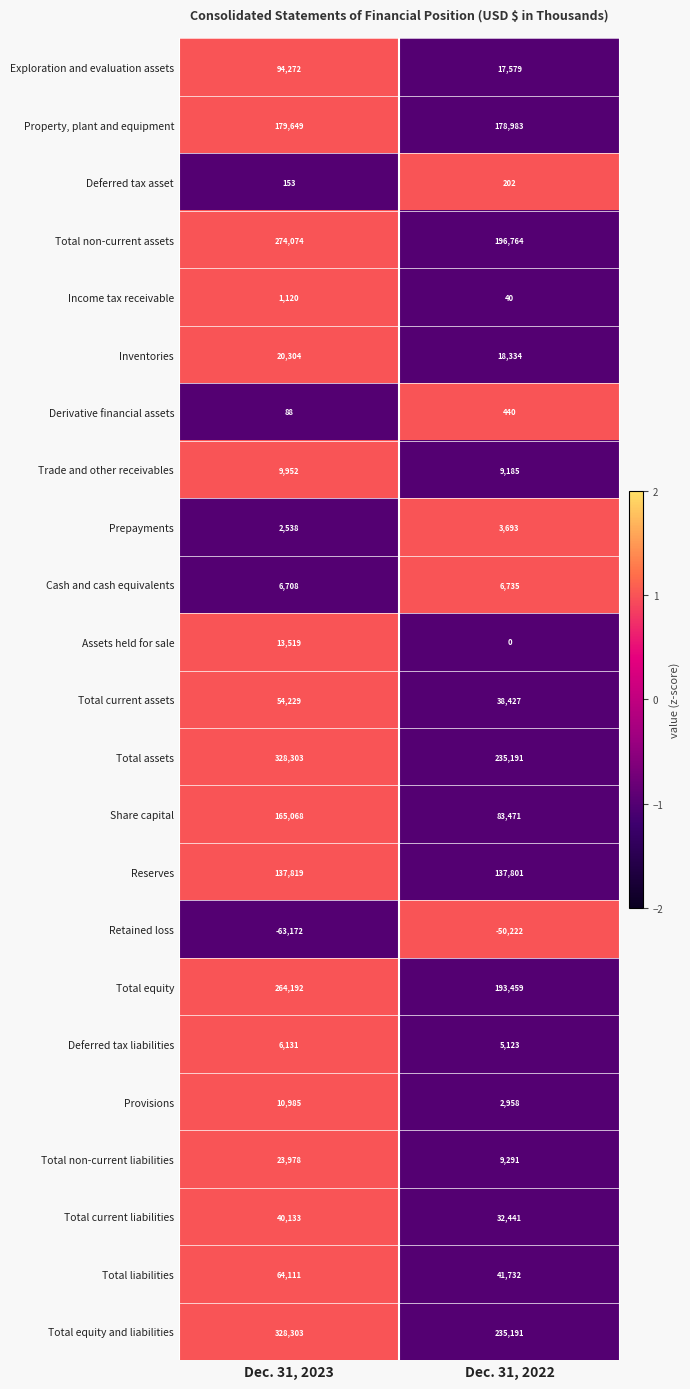

At which category is the sum across all series the highest?

Dec. 31, 2023